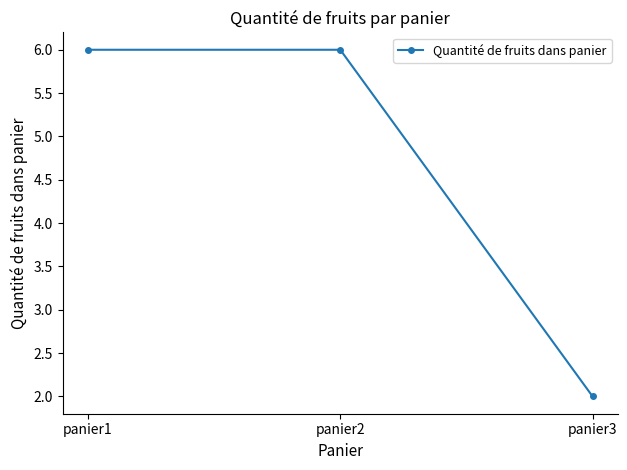

Which label corresponds to the smallest value in the chart?

panier3